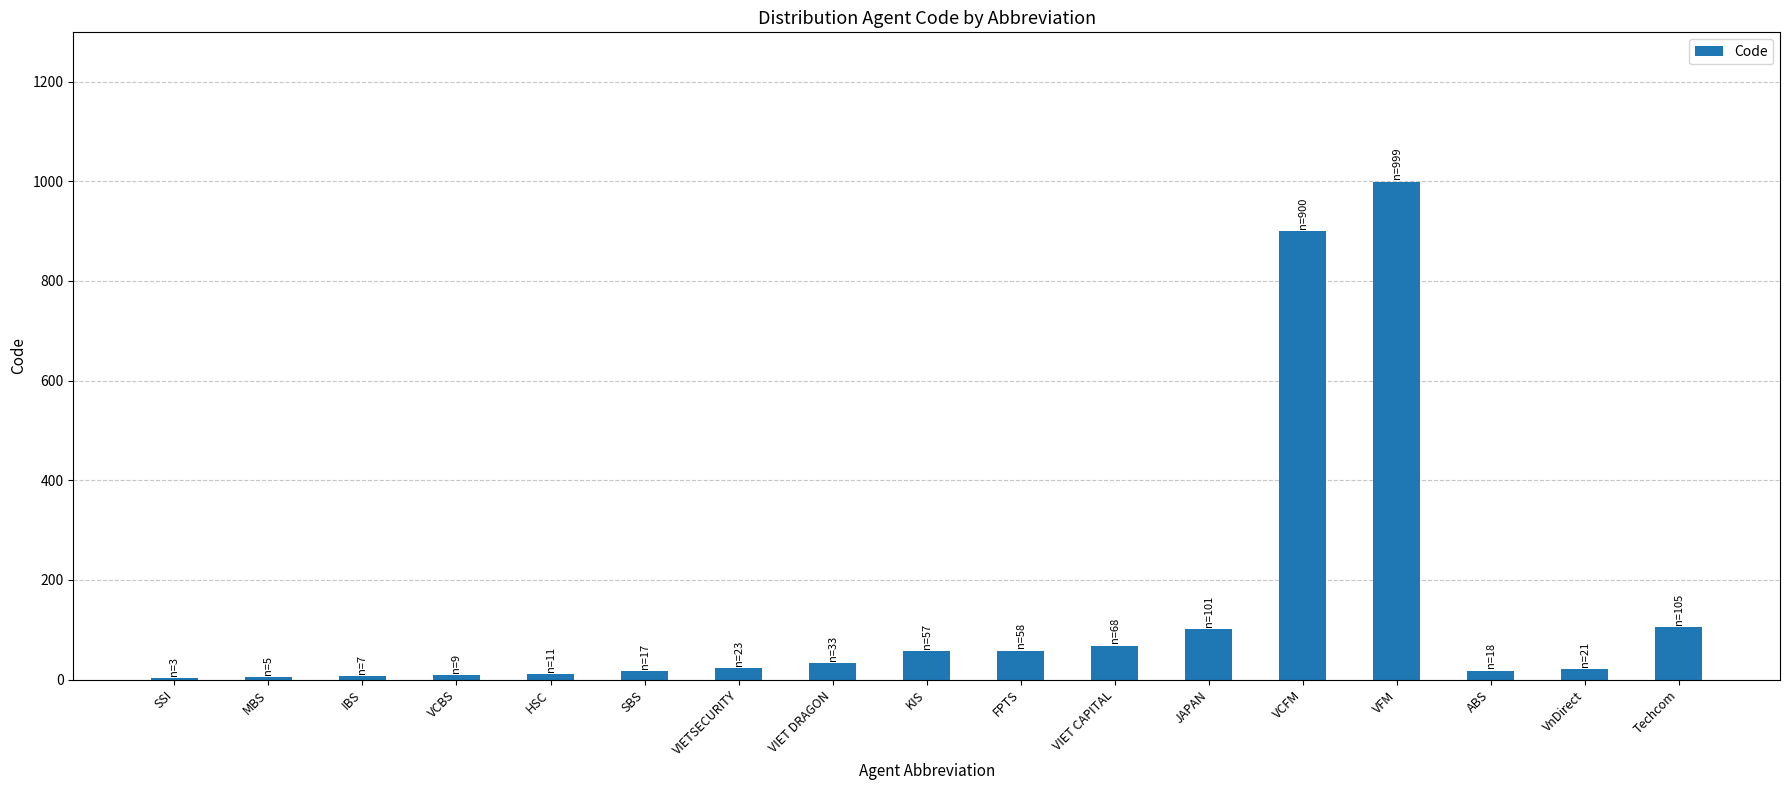

True or false: the data shows 101 at JAPAN.

True